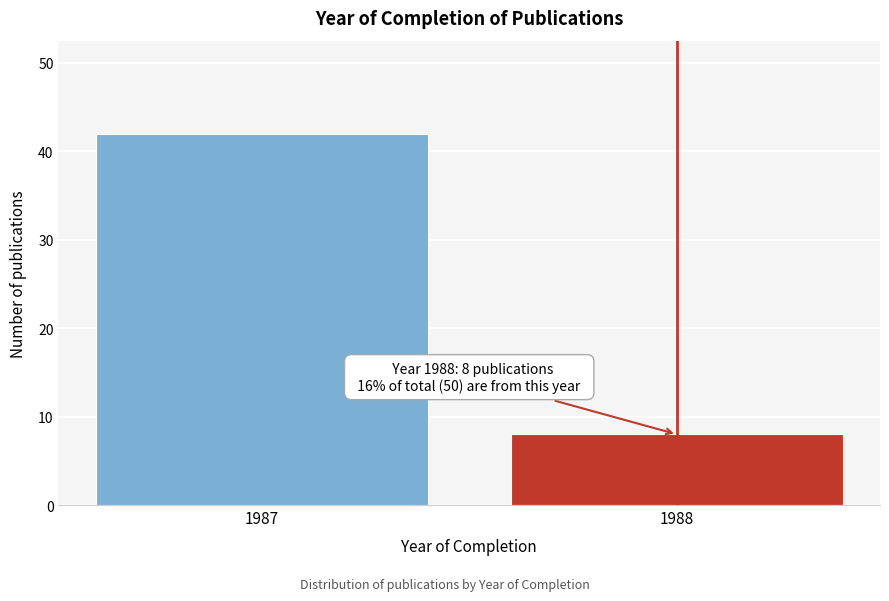

Reading left to right, what are all the values shown in this chart?

1987=42	1988=8